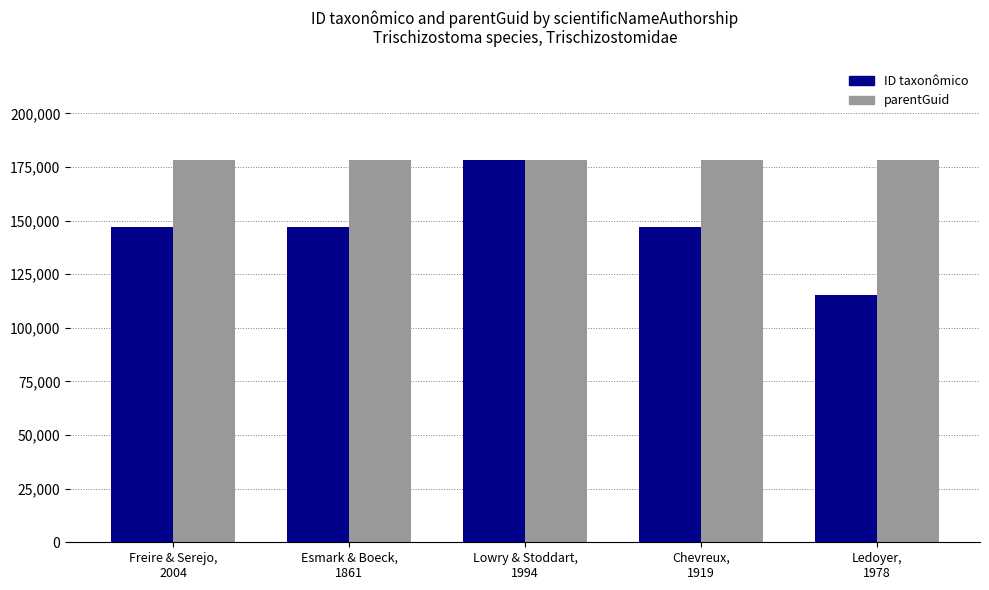

Rank the series by their average value, from lowest to highest.

ID taxonômico, parentGuid